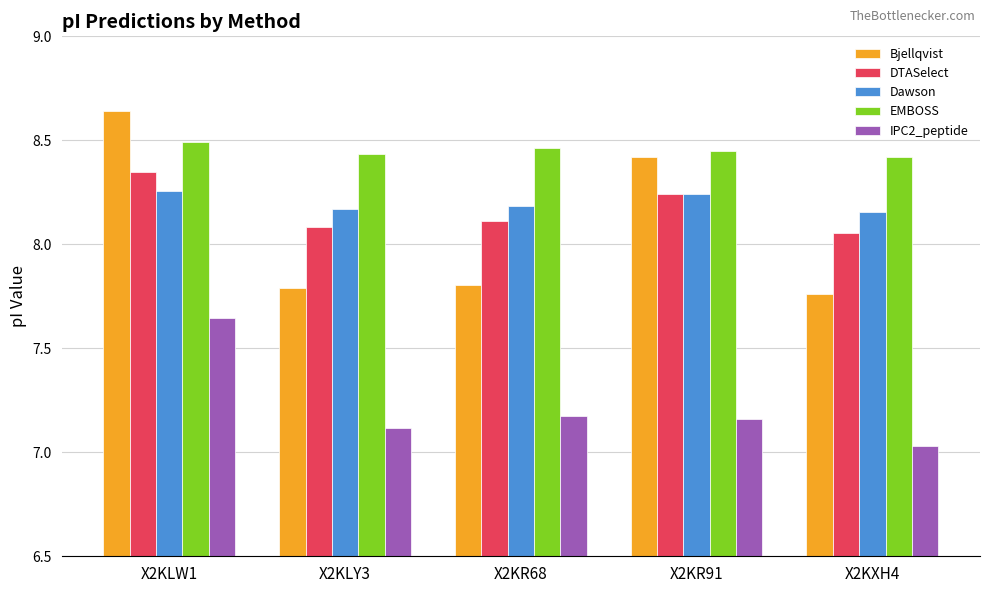

What is the sum of all Dawson values?

41.0